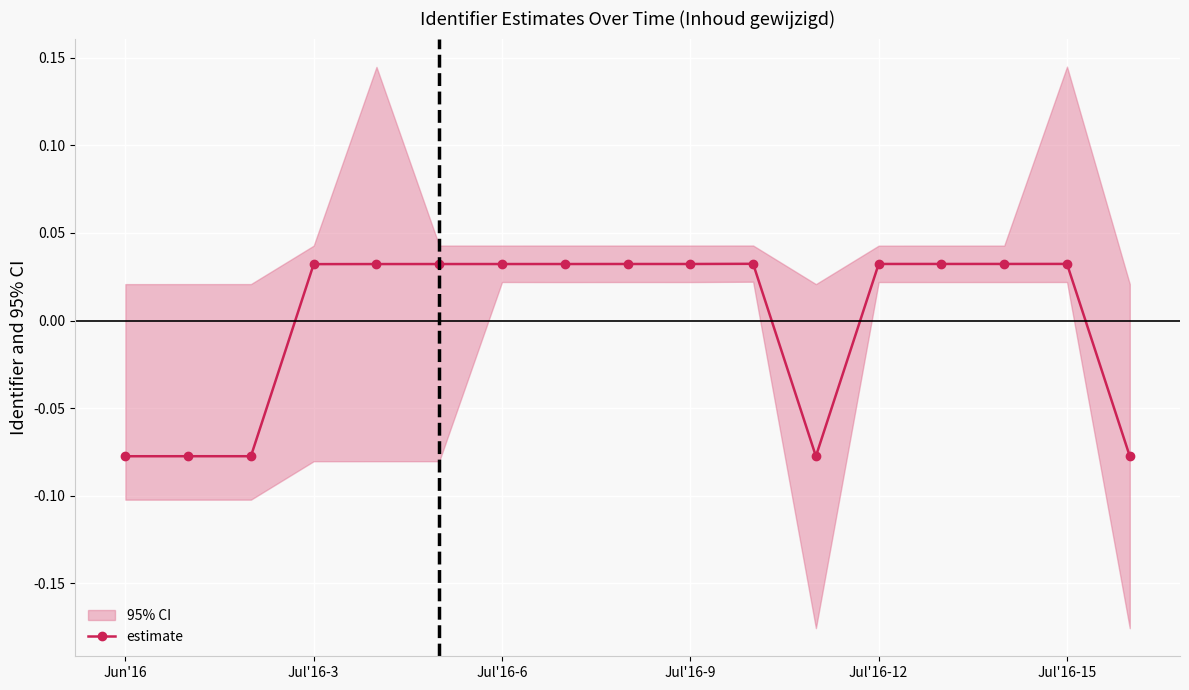

How many positive values are there?

12